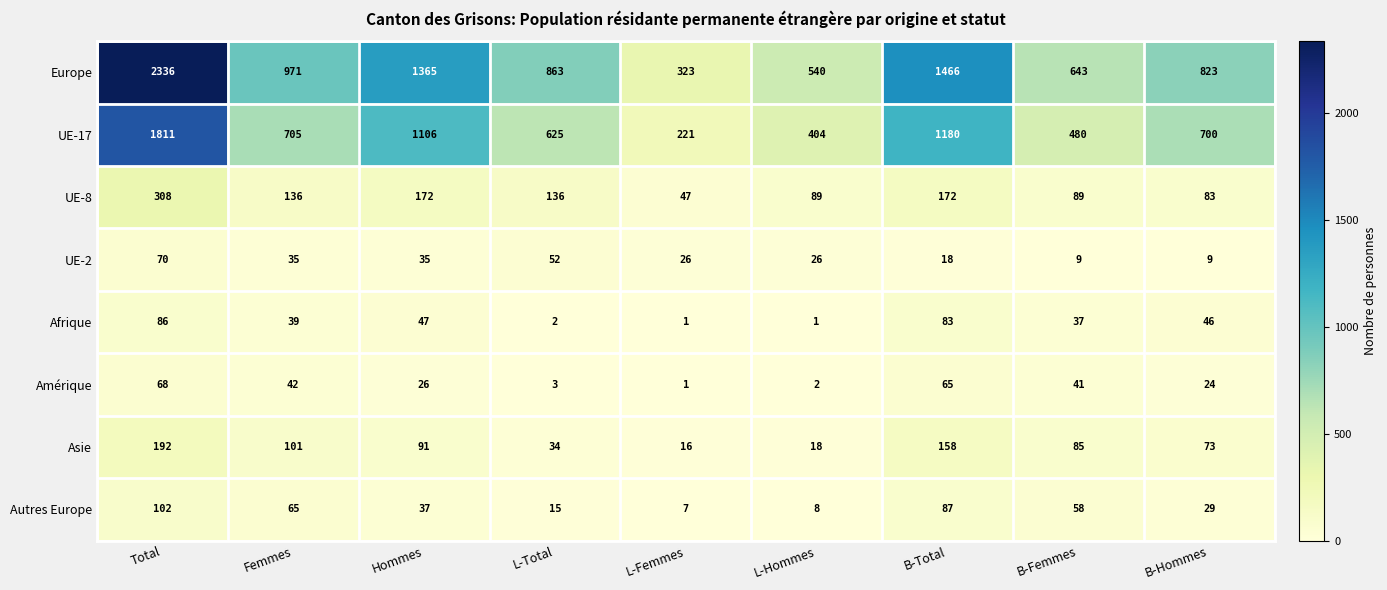

What is the difference between the UE-17 values at Total and L-Femmes?

1590